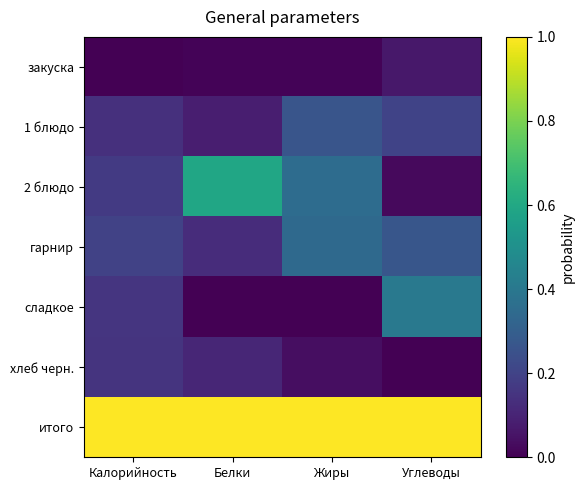

How many data points does each series have?

4